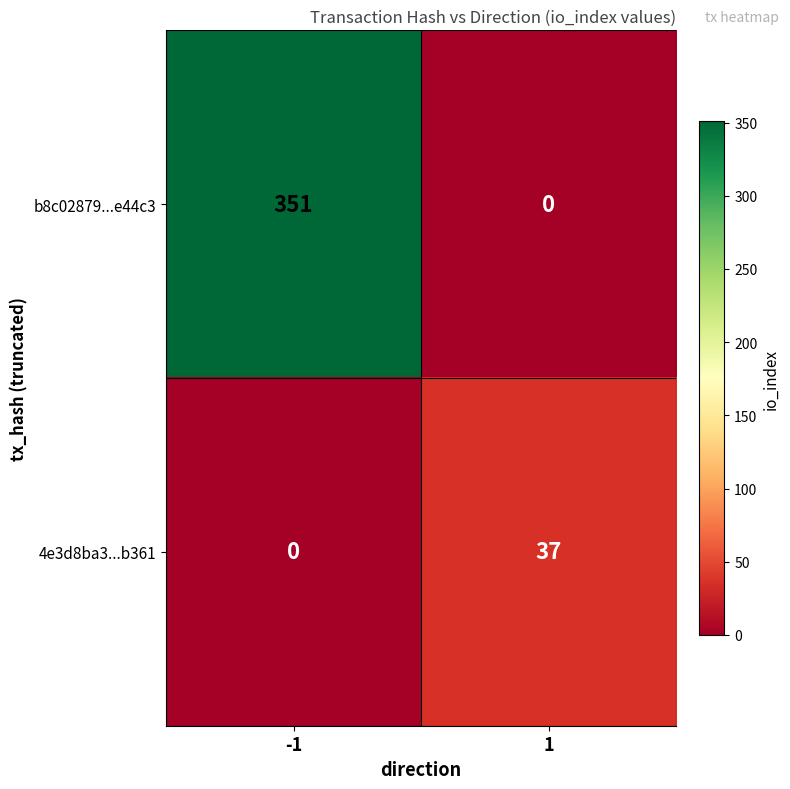

The value of 4e3d8ba3...b361 at -1 is 15. True or false?

False